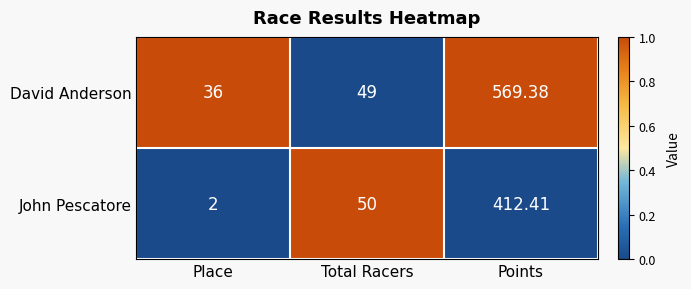

Which series has the largest total across all categories?

David Anderson